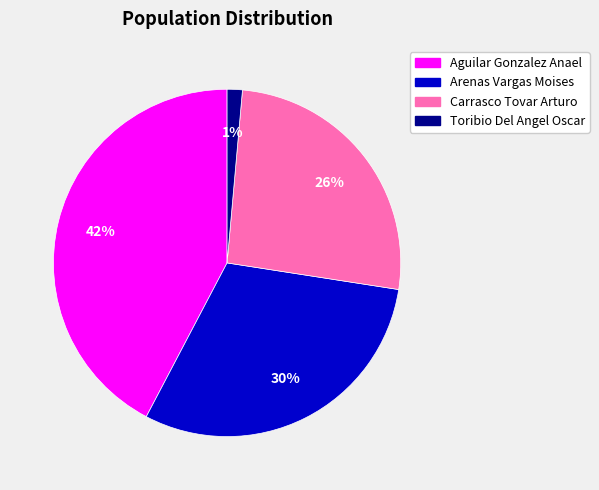

What is the smallest slice in the pie chart?

Toribio Del Angel Oscar